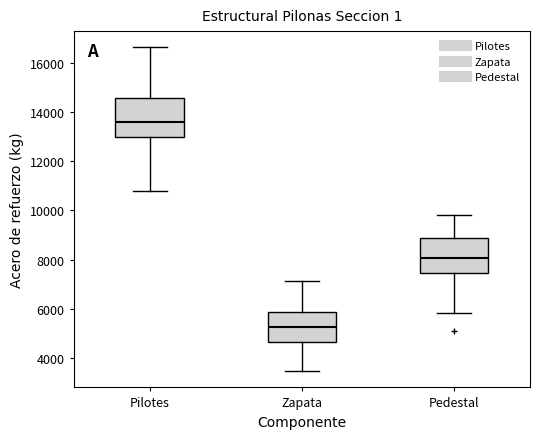

Reading left to right, read every box against the y-axis: the position of its median line, the range the box covers, and the ends of its whiskers. The values are not printed on the chart, so give them approximately, as read against the axis.

Pilotes: median 13600, box 13000 to 14600, whiskers 10800 to 16600
Zapata: median 5200, box 4600 to 5800, whiskers 3400 to 7200
Pedestal: median 8000, box 7400 to 8800, whiskers 5800 to 9800